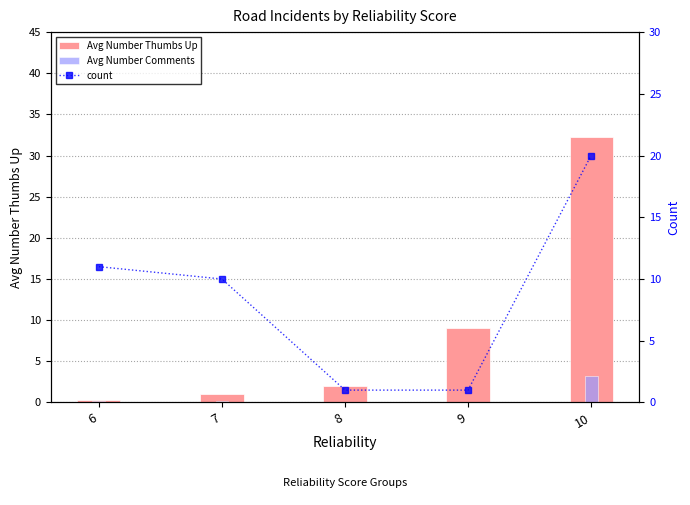

What is the value of the Avg Number Comments bar at the 5th from the left?

3.2